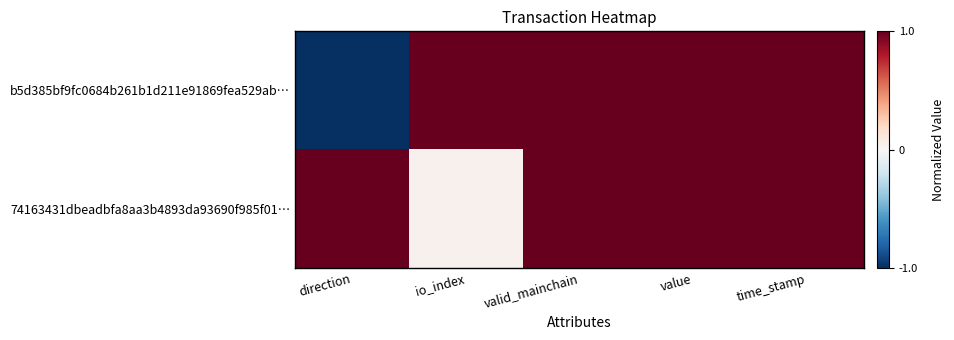

Reading left to right, transcribe all the data shown in this chart.

b5d385bf9fc0684b261b1d211e91869fea529ab…: direction=-1.0	io_index=1.0	valid_mainchain=1.0	value=1.0	time_stamp=1.0
74163431dbeadbfa8aa3b4893da93690f985f01…: direction=1.0	io_index=0.0	valid_mainchain=1.0	value=1.0	time_stamp=1.0